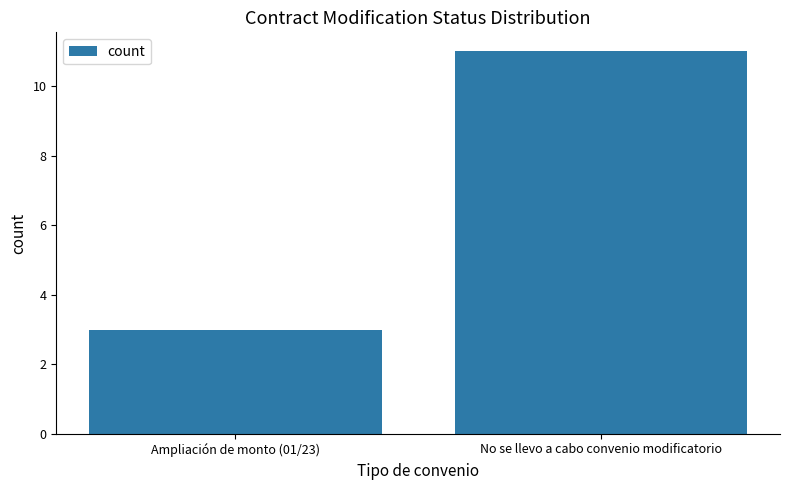

Reading left to right, list all the values displayed in this chart.

3	11